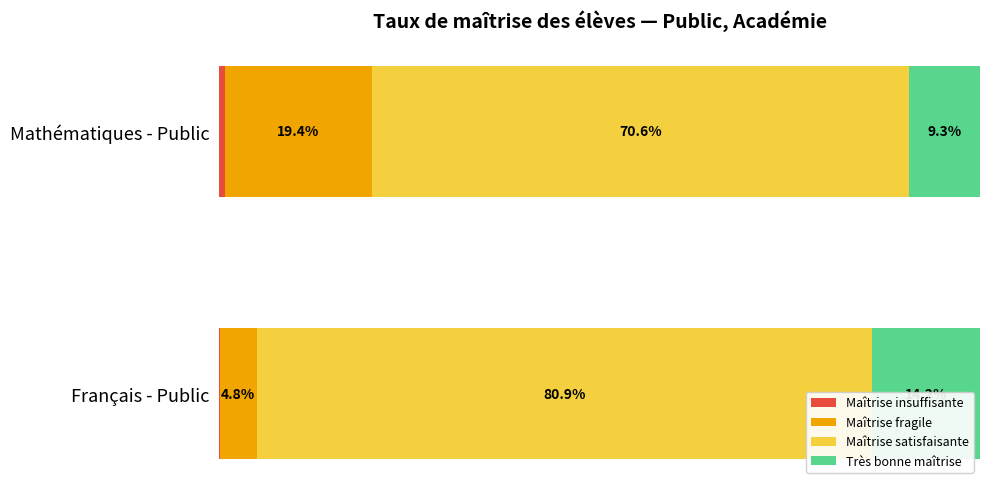

What is the value of the Maîtrise insuffisante bar at the 1st from the left?

0.1